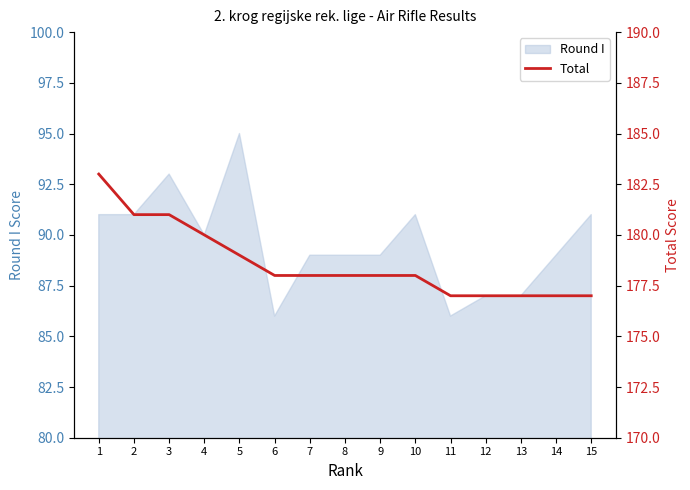

Does the chart have visible grid lines?

No